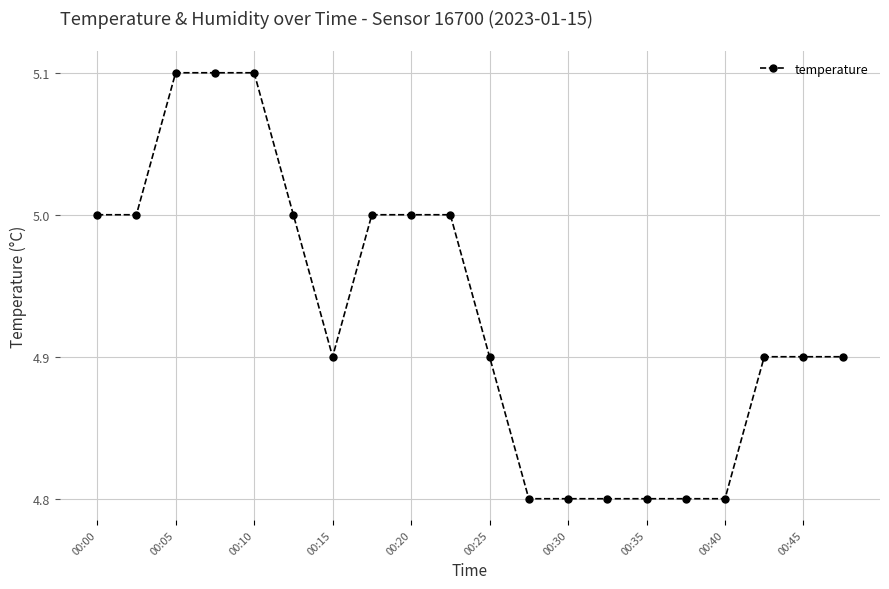

What is the average value?

4.9